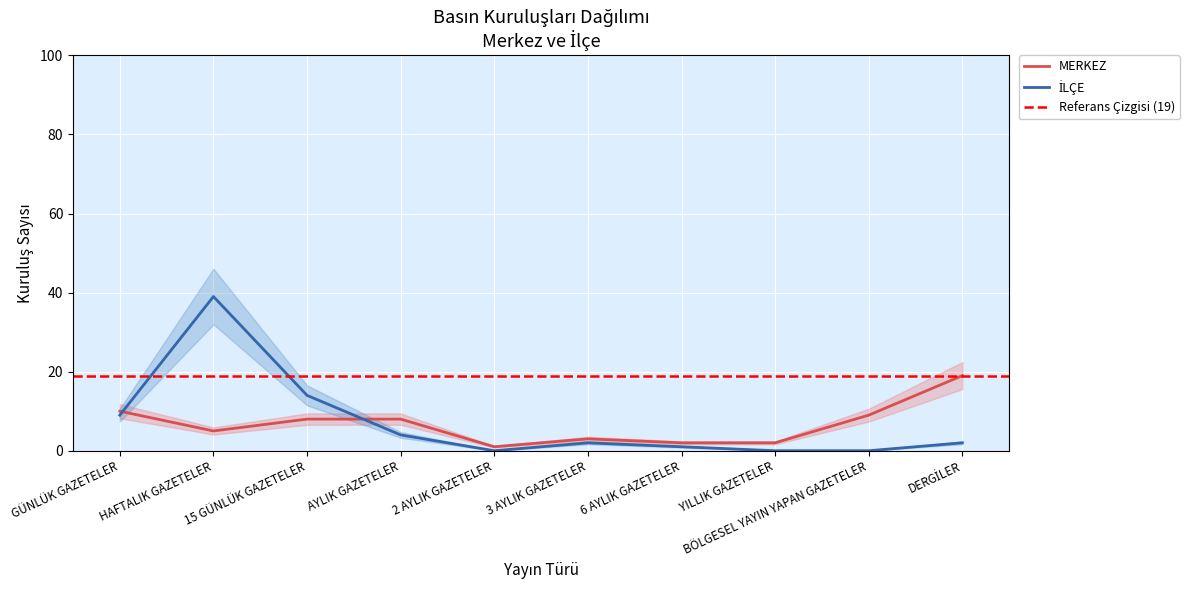

True or false: MERKEZ has a value of 2 at AYLIK GAZETELER.

False